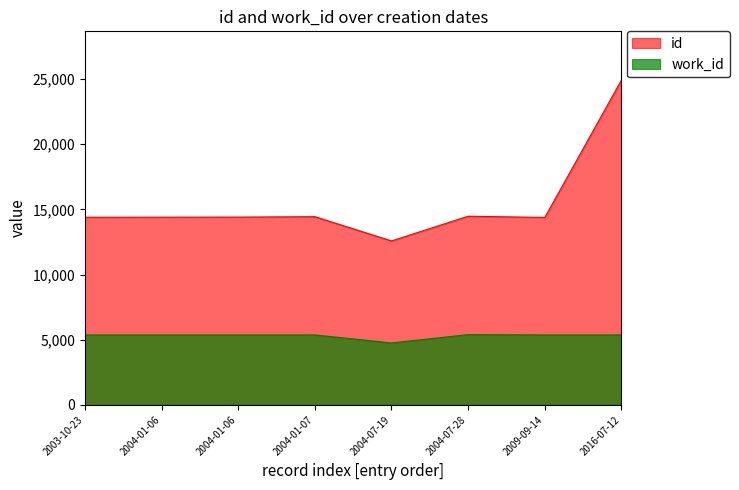

What is the lowest value of the work_id series?

4753